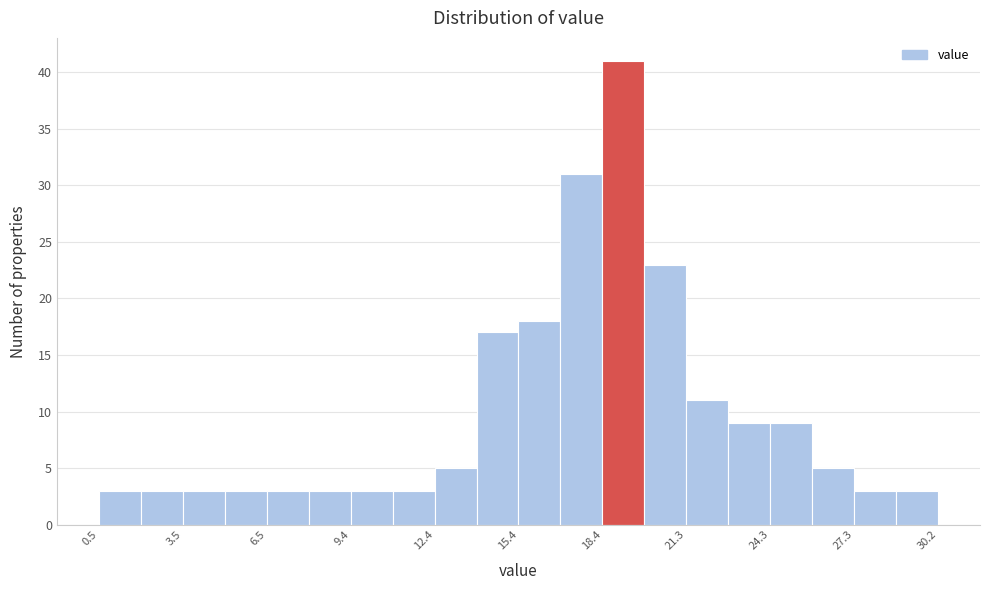

Around what value on the x-axis is the tallest bar? Give the approximate position of its centre, as read against the axis.

19.0